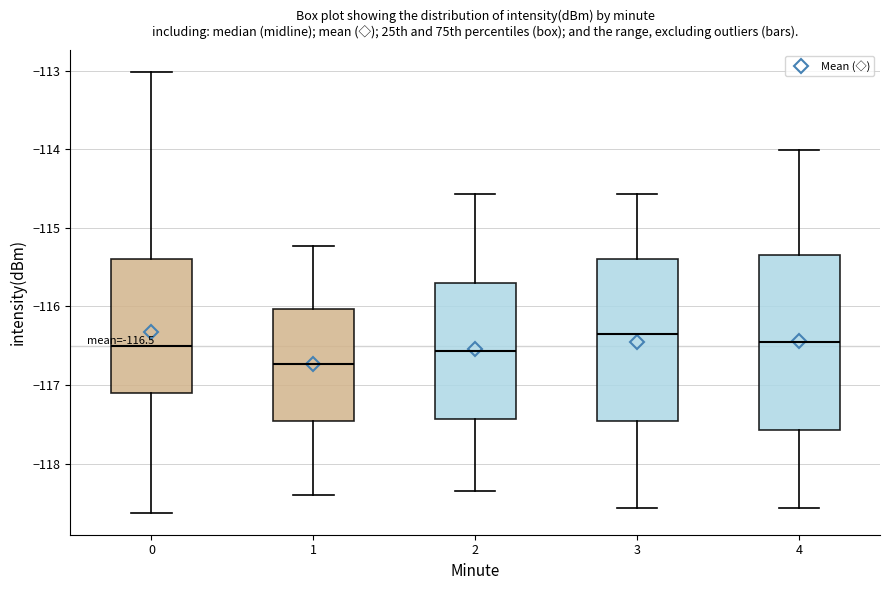

Which box has the lowest median line?

1